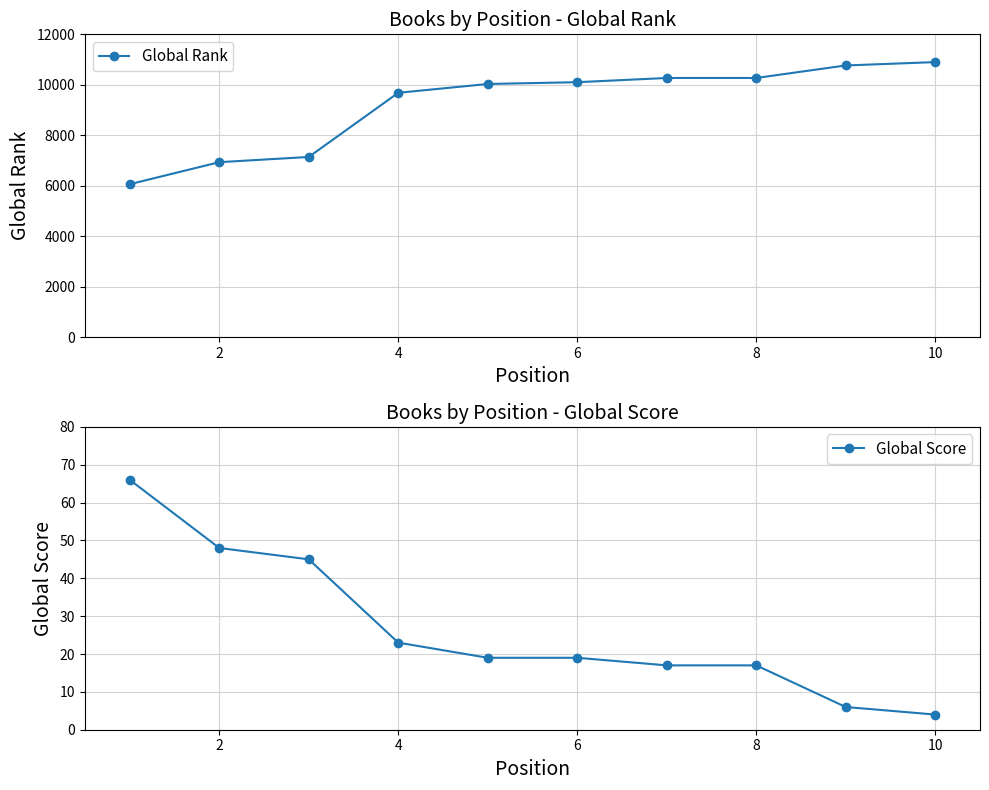

True or false: Global Rank and Global Score cross at least once.

False